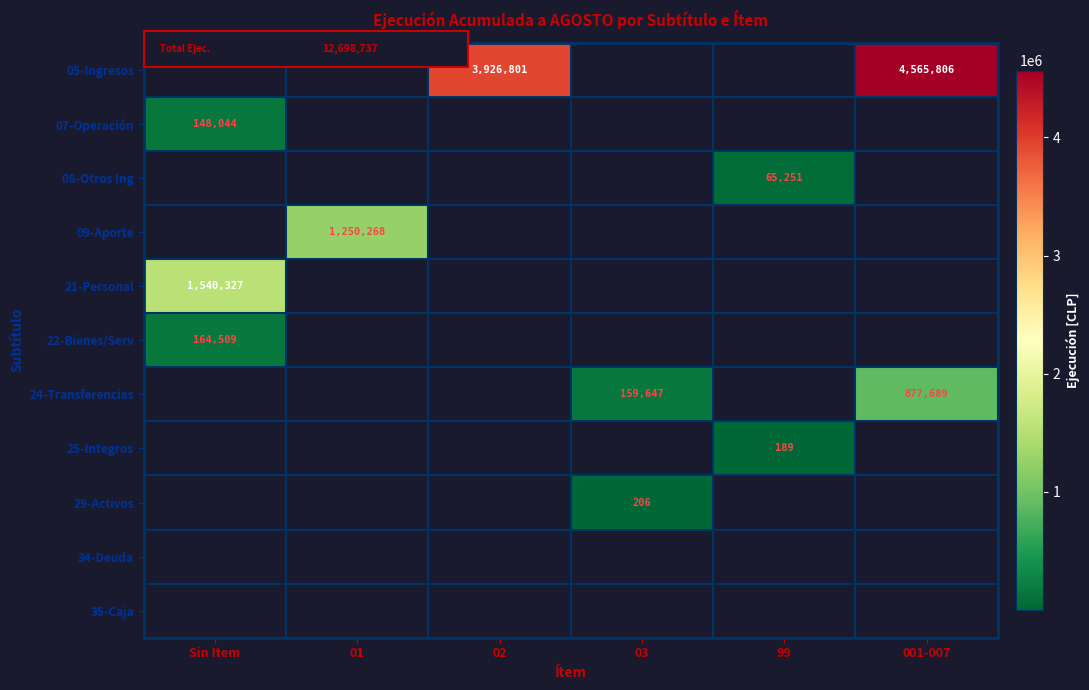

How many series are shown in this chart?

11